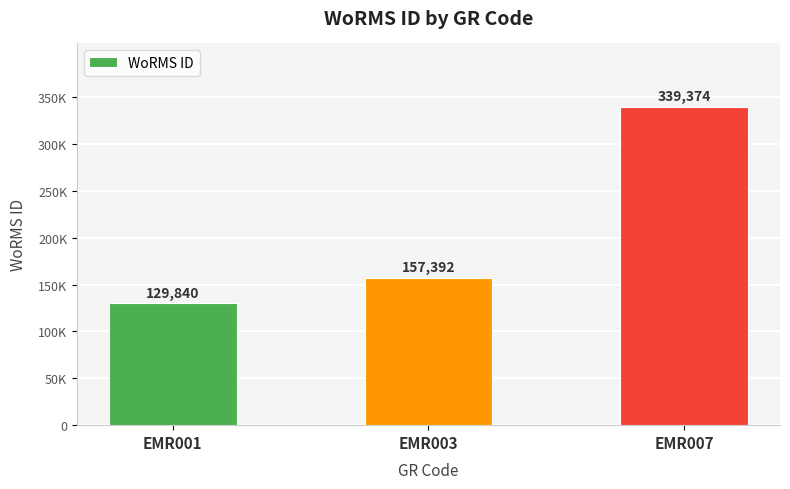

List the labels in order of value, smallest first.

EMR001, EMR003, EMR007